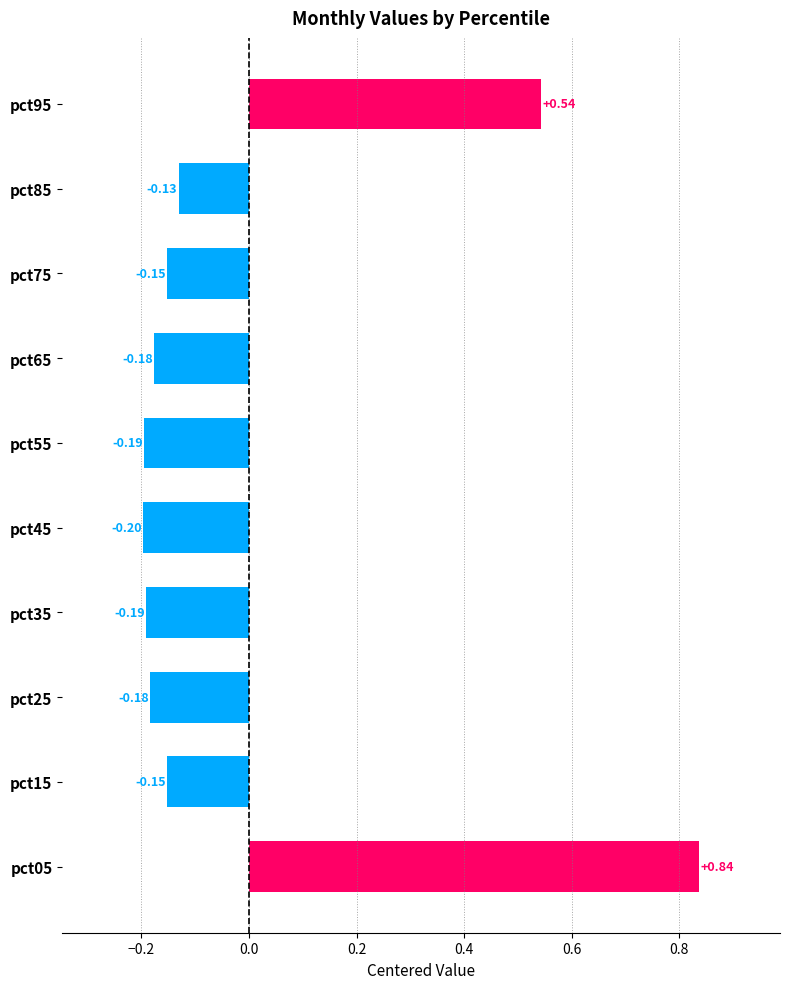

Rank the categories by Jun value from lowest to highest.

pct75, pct15, pct65, pct35, pct55, pct45, pct25, pct85, pct95, pct05